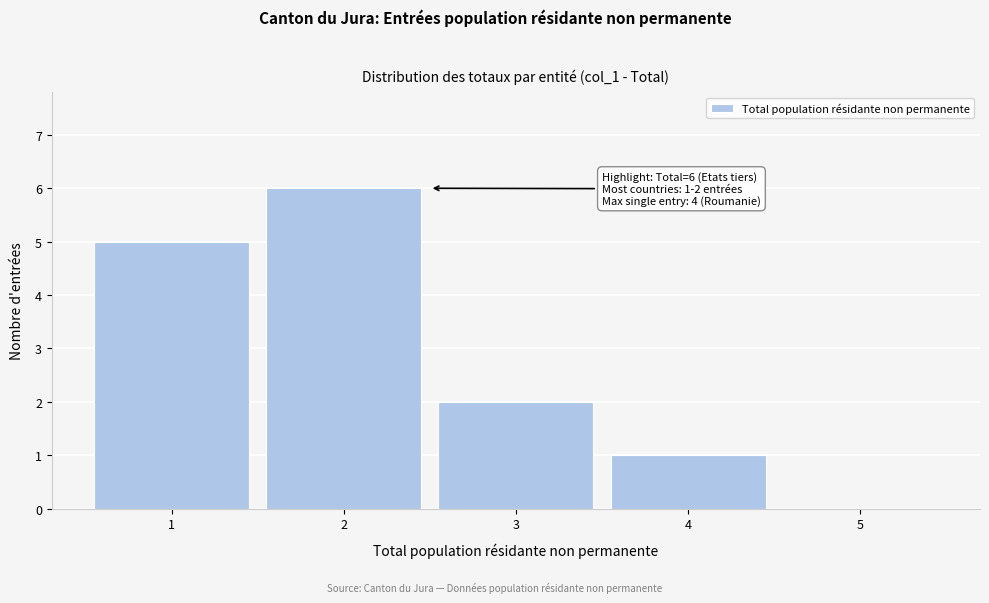

Which range on the x-axis has the tallest bar?

1.5 to 2.5